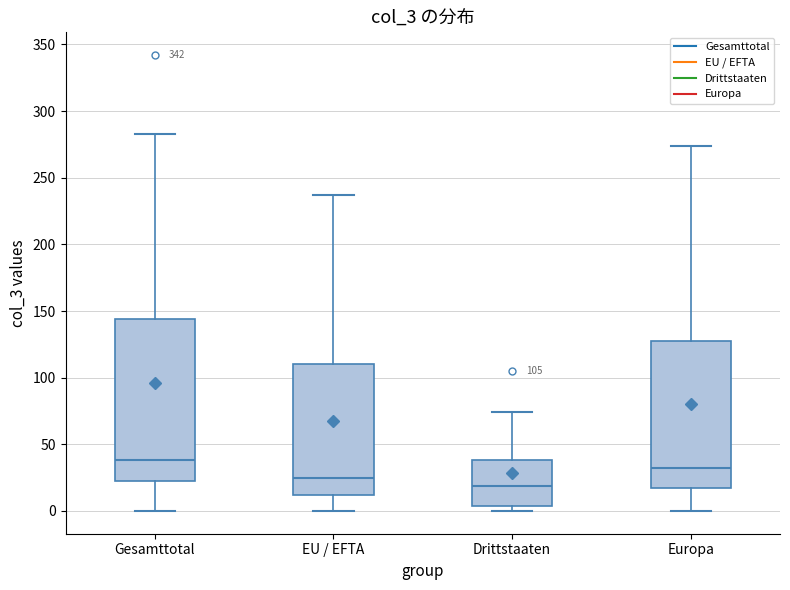

Which box's median line is the lowest?

Drittstaaten